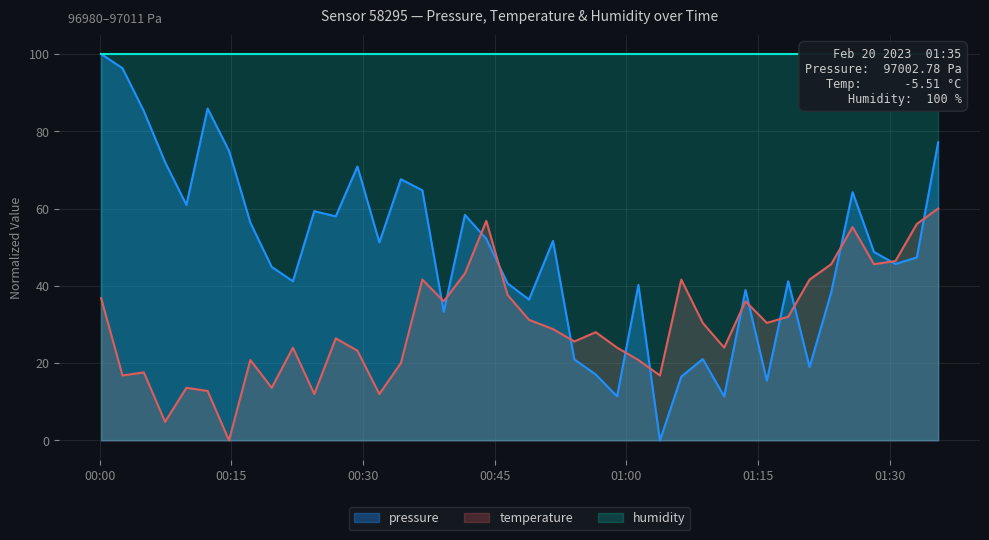

What is the maximum value for temperature?

60.0